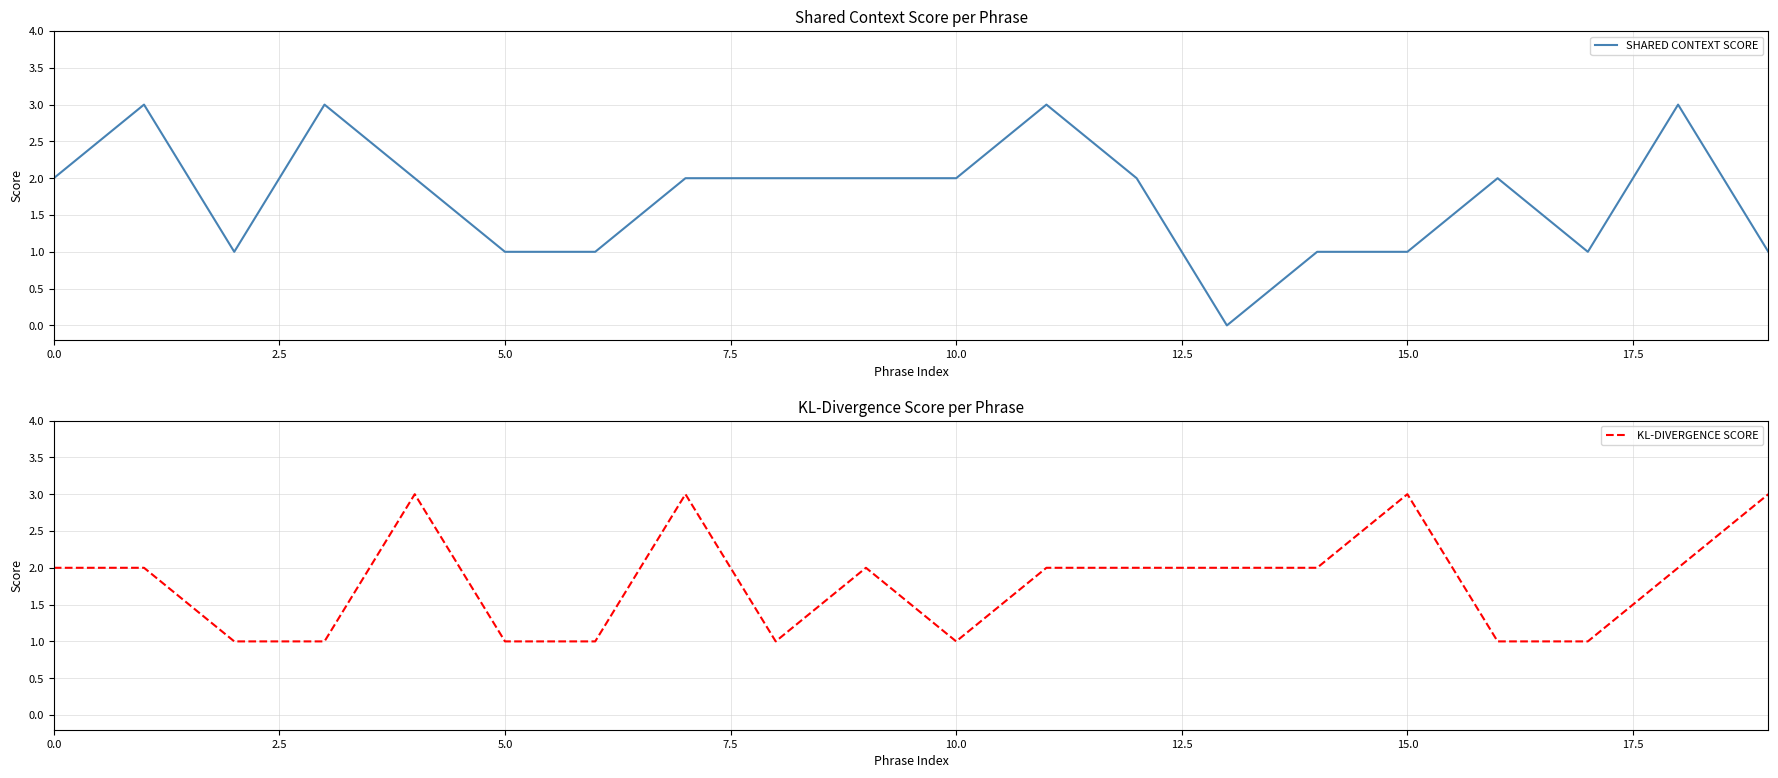

What is the label of the 6th point from the right?

14